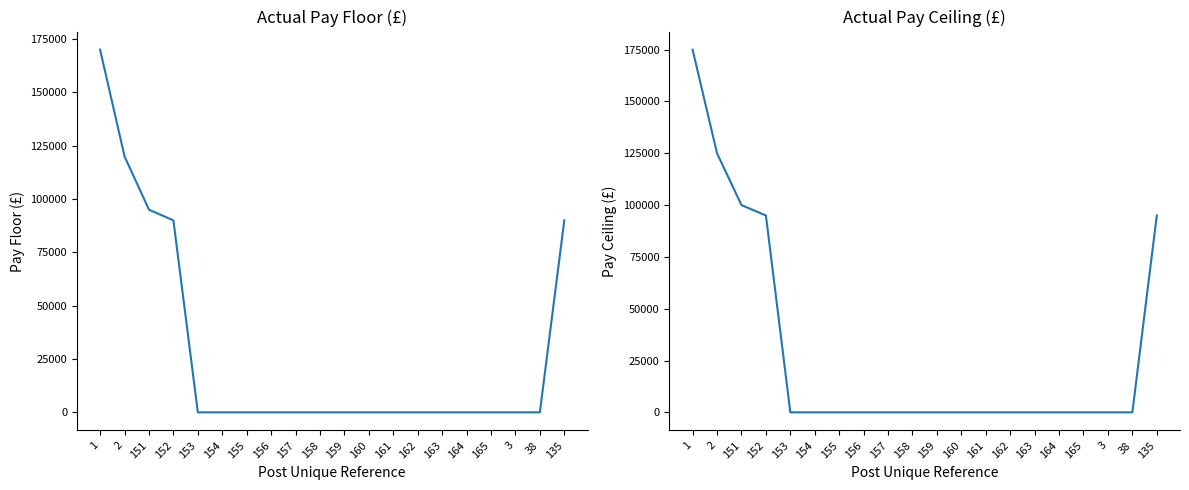

What is the sum of all Actual Pay Ceiling values?

589995